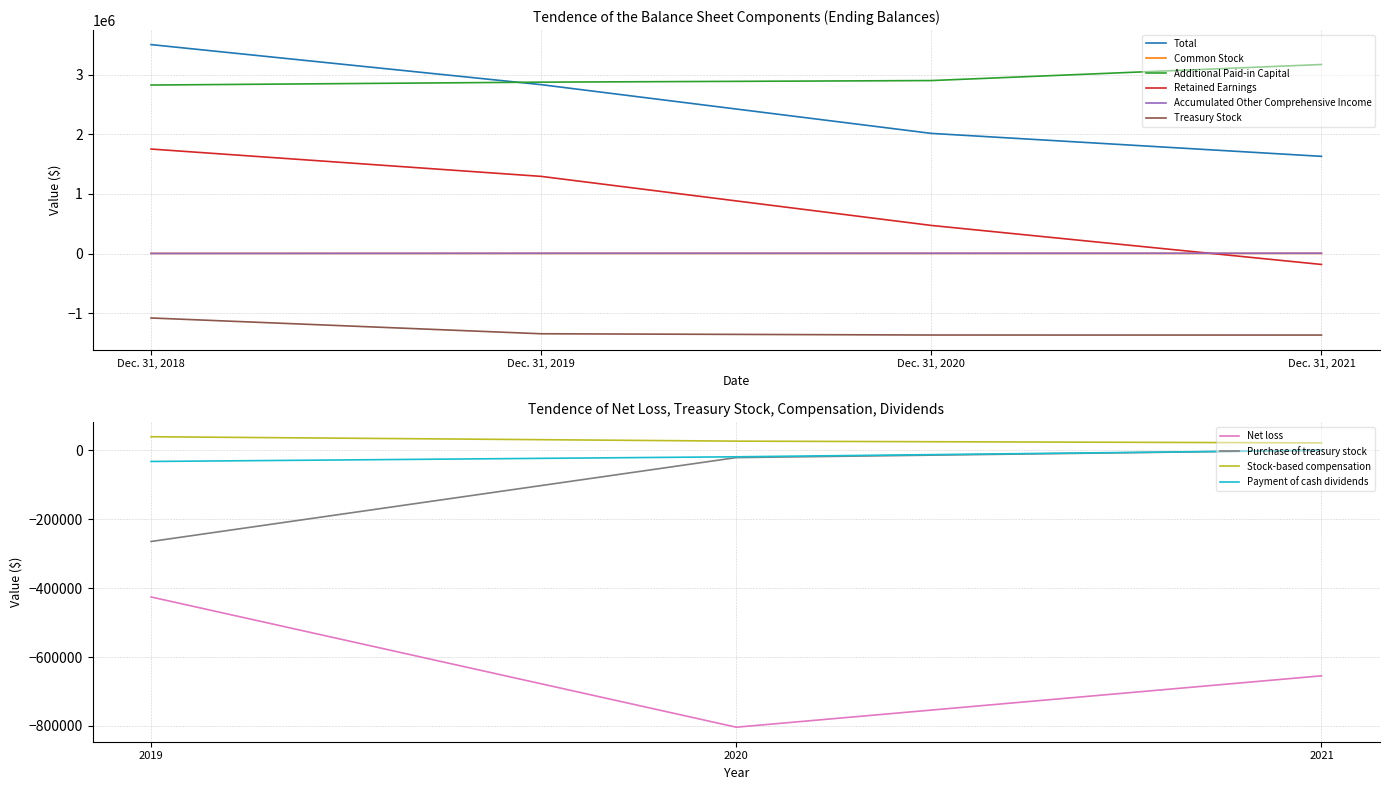

What is the highest value of the Additional Paid-in Capital series?

3171536